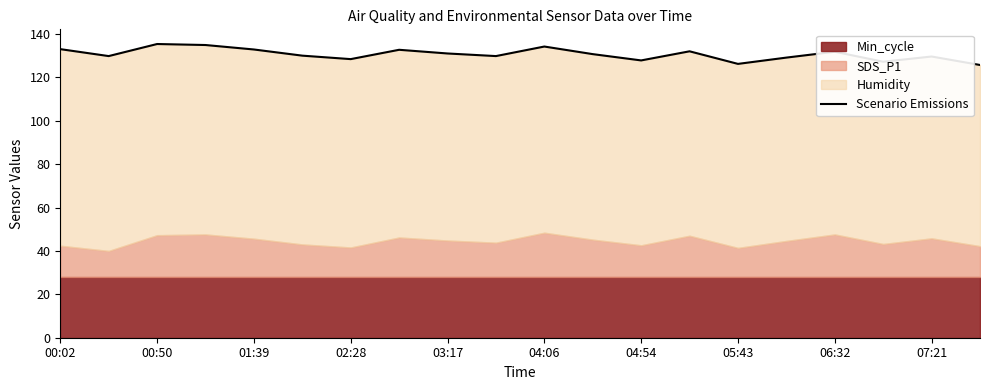

Rank the categories by value from lowest to highest.

19, 14, 17, 12, 04:54, 15, 18, 00:50, 07:21, 04:06, 11, 06:32, 16, 13, 05:43, 03:17, 00:02, 10, 02:28, 01:39